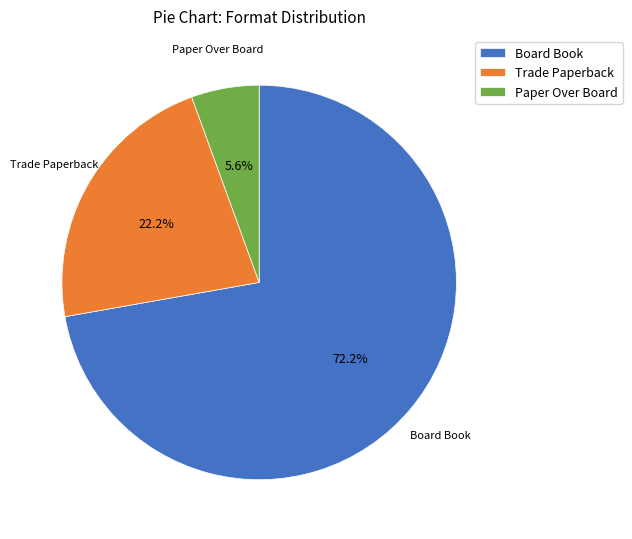

What is the total percentage of Trade Paperback and Paper Over Board?

27.8%